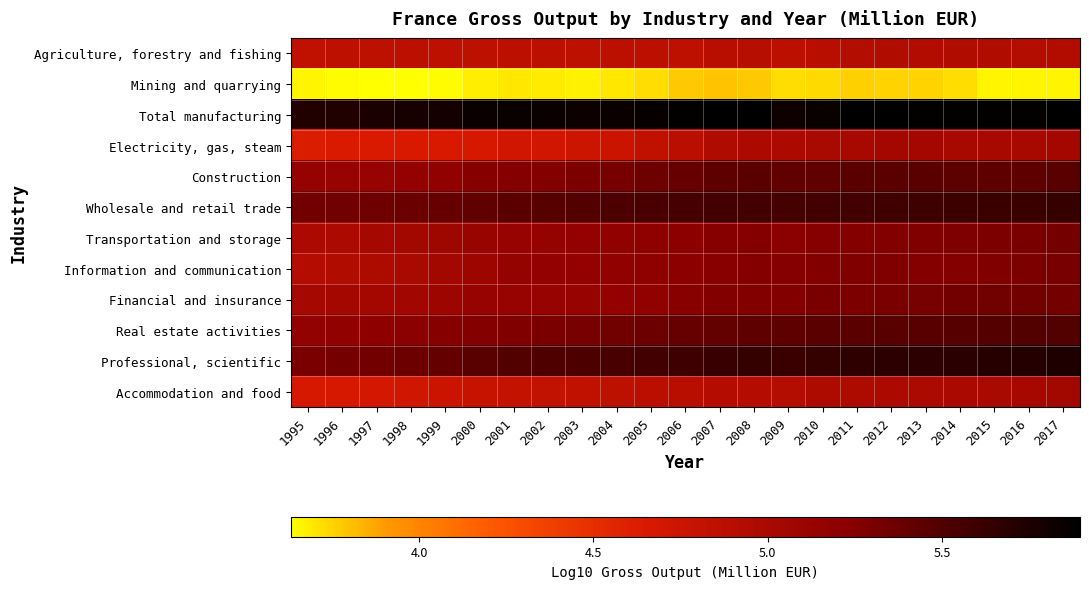

Reading right to left, transcribe all the data shown in this chart.

Agriculture, forestry and fishing: 2017=4.9	2016=4.9	2015=4.9	2014=4.9	2013=4.9	2012=4.9	2011=4.9	2010=4.9	2009=4.9	2008=4.9	2007=4.9	2006=4.8	2005=4.9	2004=4.9	2003=4.9	2002=4.9	2001=4.9	2000=4.9	1999=4.9	1998=4.9	1997=4.9	1996=4.8	1995=4.8
Mining and quarrying: 2017=3.7	2016=3.7	2015=3.7	2014=3.7	2013=3.7	2012=3.8	2011=3.8	2010=3.7	2009=3.7	2008=3.8	2007=3.8	2006=3.8	2005=3.7	2004=3.7	2003=3.7	2002=3.7	2001=3.7	2000=3.7	1999=3.6	1998=3.6	1997=3.6	1996=3.6	1995=3.7
Total manufacturing: 2017=5.9	2016=5.9	2015=5.9	2014=5.9	2013=5.9	2012=5.9	2011=5.9	2010=5.9	2009=5.8	2008=5.9	2007=5.9	2006=5.9	2005=5.9	2004=5.8	2003=5.8	2002=5.8	2001=5.8	2000=5.8	1999=5.8	1998=5.8	1997=5.8	1996=5.7	1995=5.7
Electricity, gas, steam: 2017=5.0	2016=5.0	2015=5.0	2014=5.0	2013=5.0	2012=5.0	2011=5.0	2010=5.0	2009=5.0	2008=5.0	2007=5.0	2006=4.9	2005=4.8	2004=4.8	2003=4.7	2002=4.7	2001=4.7	2000=4.7	1999=4.6	1998=4.7	1997=4.6	1996=4.6	1995=4.6
Construction: 2017=5.5	2016=5.4	2015=5.4	2014=5.4	2013=5.5	2012=5.4	2011=5.4	2010=5.4	2009=5.4	2008=5.5	2007=5.4	2006=5.4	2005=5.4	2004=5.3	2003=5.3	2002=5.3	2001=5.3	2000=5.2	1999=5.2	1998=5.2	1997=5.1	1996=5.1	1995=5.1
Wholesale and retail trade: 2017=5.6	2016=5.6	2015=5.6	2014=5.6	2013=5.6	2012=5.6	2011=5.6	2010=5.6	2009=5.6	2008=5.6	2007=5.6	2006=5.5	2005=5.5	2004=5.5	2003=5.5	2002=5.5	2001=5.5	2000=5.4	1999=5.4	1998=5.4	1997=5.4	1996=5.3	1995=5.3
Transportation and storage: 2017=5.3	2016=5.3	2015=5.3	2014=5.3	2013=5.3	2012=5.3	2011=5.3	2010=5.2	2009=5.2	2008=5.3	2007=5.2	2006=5.2	2005=5.2	2004=5.2	2003=5.2	2002=5.1	2001=5.1	2000=5.1	1999=5.1	1998=5.1	1997=5.0	1996=5.0	1995=5.0
Information and communication: 2017=5.3	2016=5.3	2015=5.3	2014=5.3	2013=5.3	2012=5.3	2011=5.3	2010=5.3	2009=5.2	2008=5.3	2007=5.2	2006=5.2	2005=5.2	2004=5.2	2003=5.2	2002=5.2	2001=5.1	2000=5.1	1999=5.0	1998=5.0	1997=5.0	1996=4.9	1995=4.9
Financial and insurance: 2017=5.3	2016=5.3	2015=5.3	2014=5.3	2013=5.3	2012=5.3	2011=5.3	2010=5.3	2009=5.3	2008=5.3	2007=5.3	2006=5.2	2005=5.2	2004=5.2	2003=5.1	2002=5.1	2001=5.1	2000=5.1	1999=5.1	1998=5.1	1997=5.0	1996=5.0	1995=5.0
Real estate activities: 2017=5.5	2016=5.5	2015=5.5	2014=5.5	2013=5.5	2012=5.5	2011=5.5	2010=5.4	2009=5.4	2008=5.4	2007=5.4	2006=5.4	2005=5.4	2004=5.3	2003=5.3	2002=5.3	2001=5.3	2000=5.3	1999=5.2	1998=5.2	1997=5.2	1996=5.2	1995=5.2
Professional, scientific: 2017=5.7	2016=5.7	2015=5.7	2014=5.7	2013=5.7	2012=5.7	2011=5.7	2010=5.6	2009=5.6	2008=5.6	2007=5.6	2006=5.6	2005=5.6	2004=5.5	2003=5.5	2002=5.5	2001=5.5	2000=5.5	1999=5.4	1998=5.4	1997=5.3	1996=5.3	1995=5.3
Accommodation and food: 2017=5.1	2016=5.0	2015=5.0	2014=5.0	2013=5.0	2012=5.0	2011=5.0	2010=5.0	2009=4.9	2008=4.9	2007=4.9	2006=4.9	2005=4.9	2004=4.9	2003=4.8	2002=4.8	2001=4.8	2000=4.8	1999=4.7	1998=4.7	1997=4.7	1996=4.7	1995=4.7